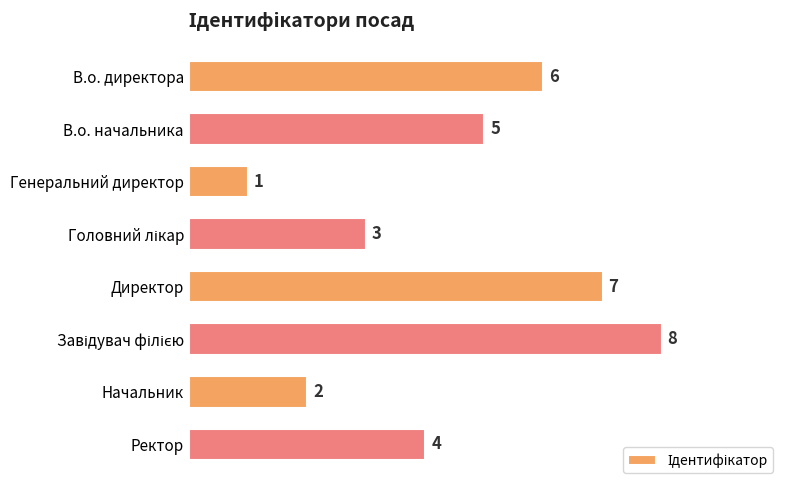

The chart shows a value of 4 at Ректор. True or false?

True